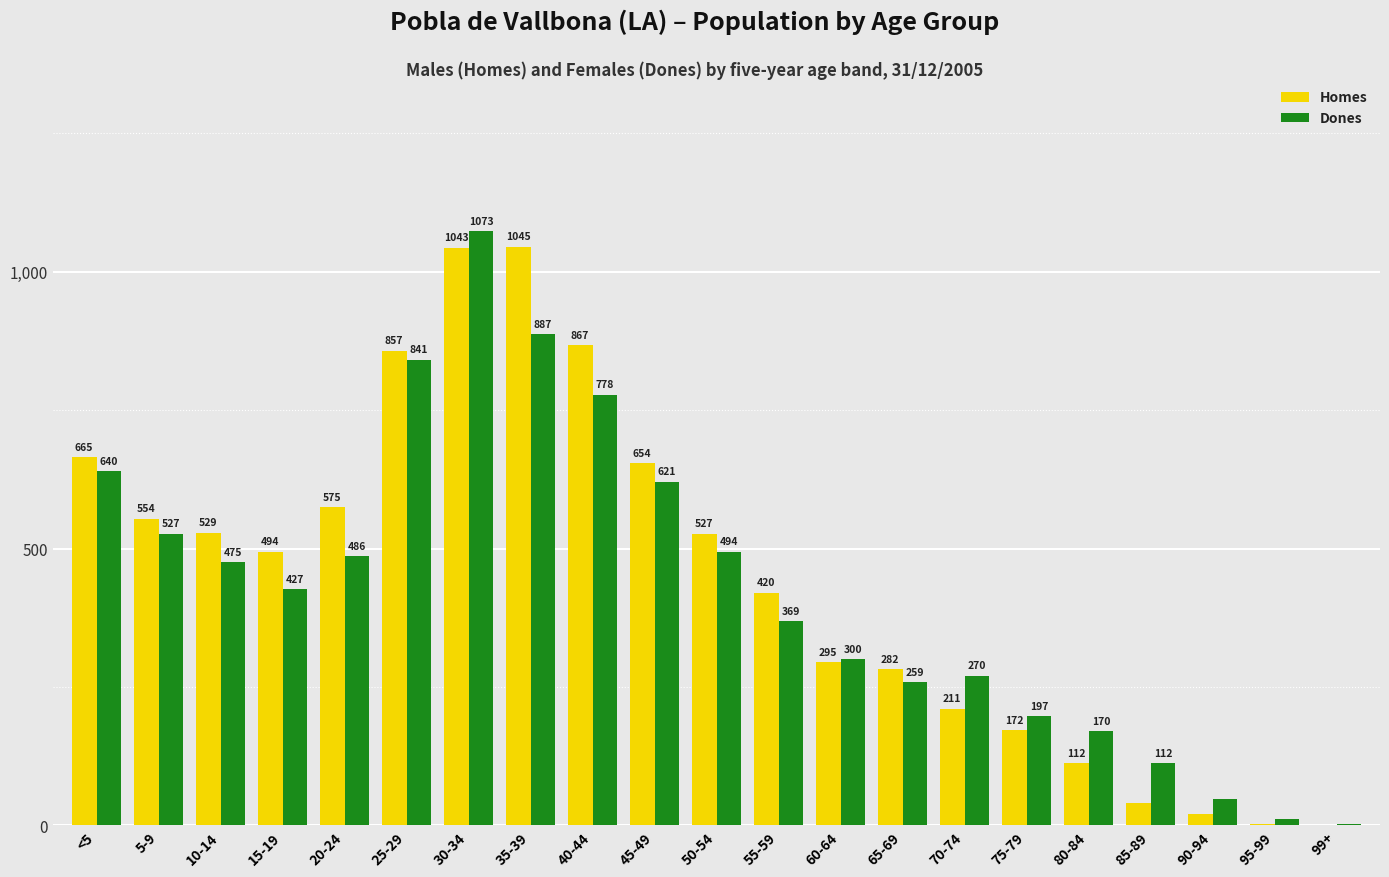

At which category is the sum across all series the highest?

30-34